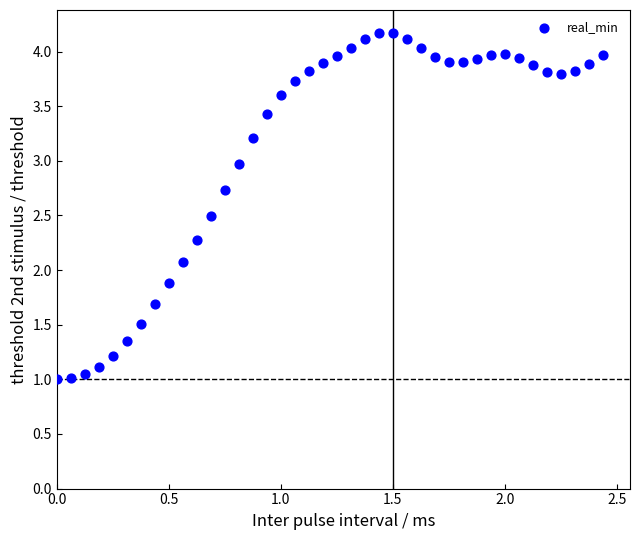

What Y value in the scatter plot is closest to 2?

2.1